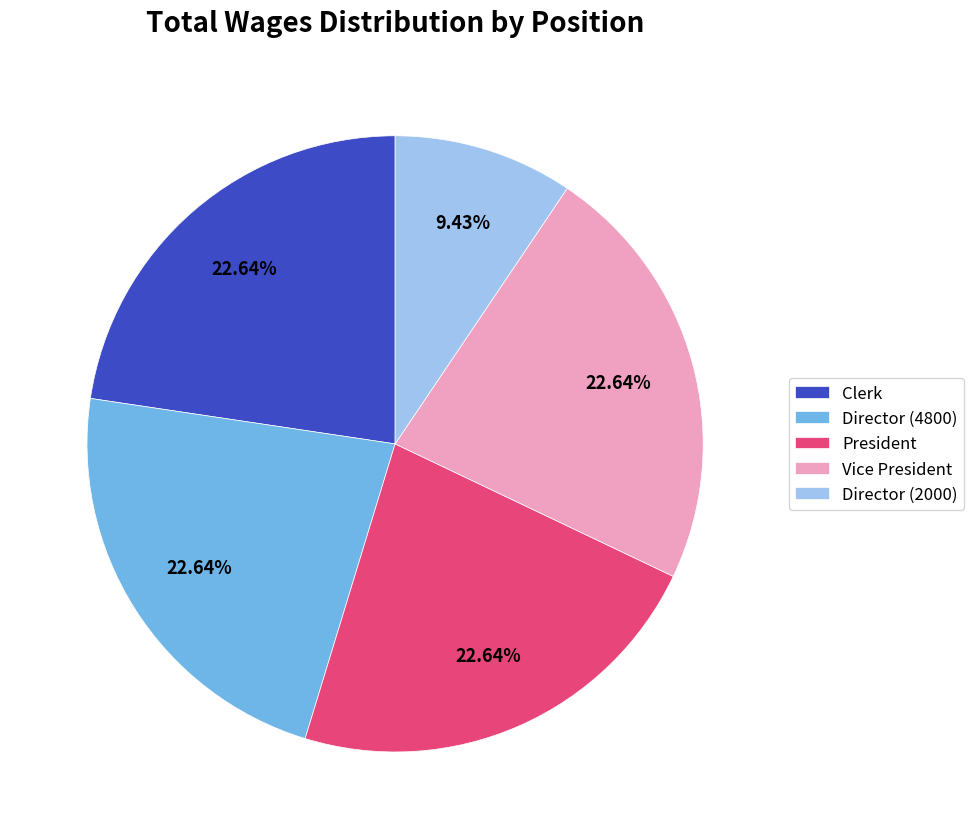

The President slice represents 23% of the pie. True or false?

True